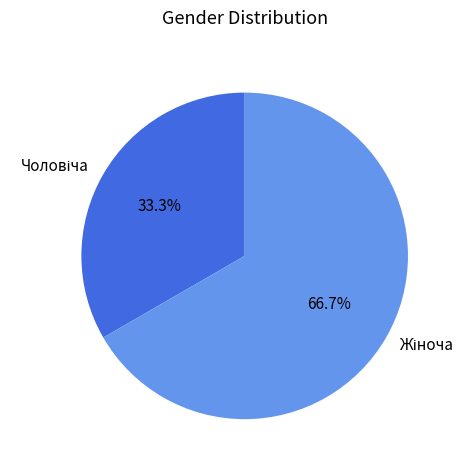

Does any single category account for the majority?

Yes